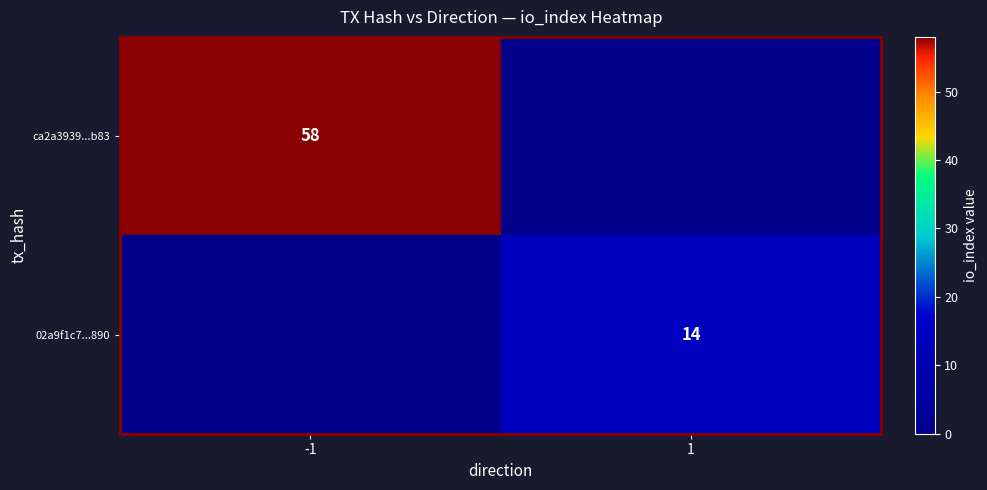

What is the difference between the highest and lowest values at -1?

58